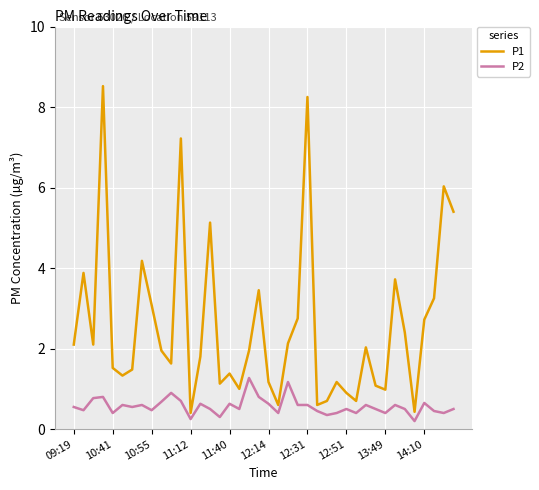

What is the greatest value displayed?

8.5